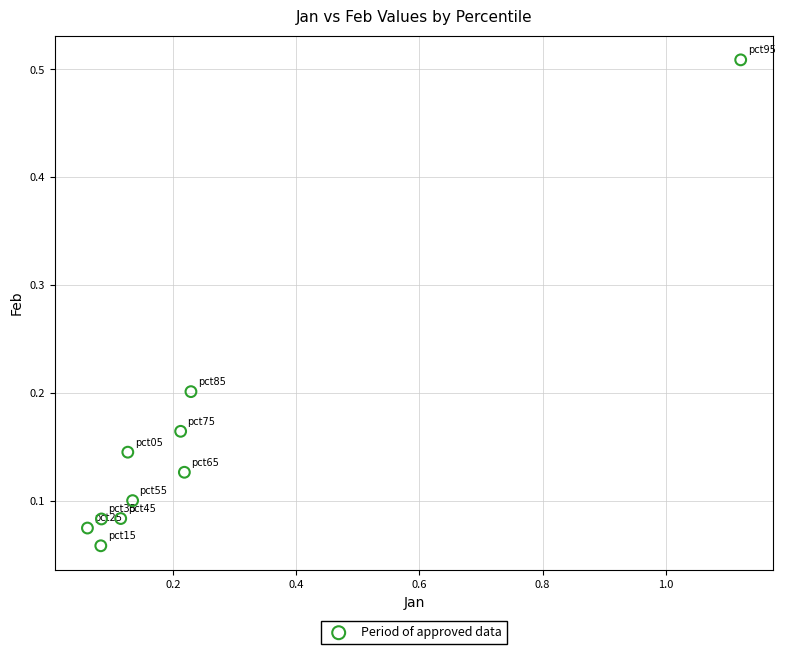

What is the range of X values (max minus min)?

1.1